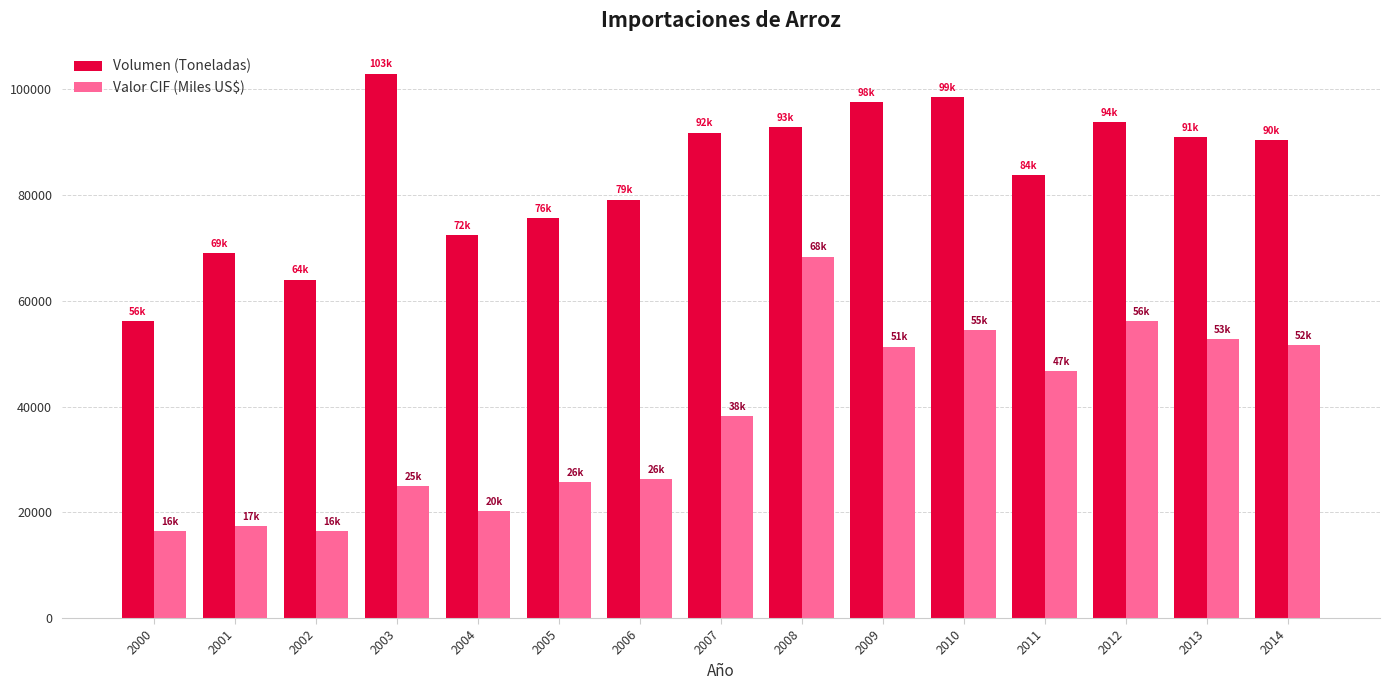

What is the smallest value displayed?

16381.9